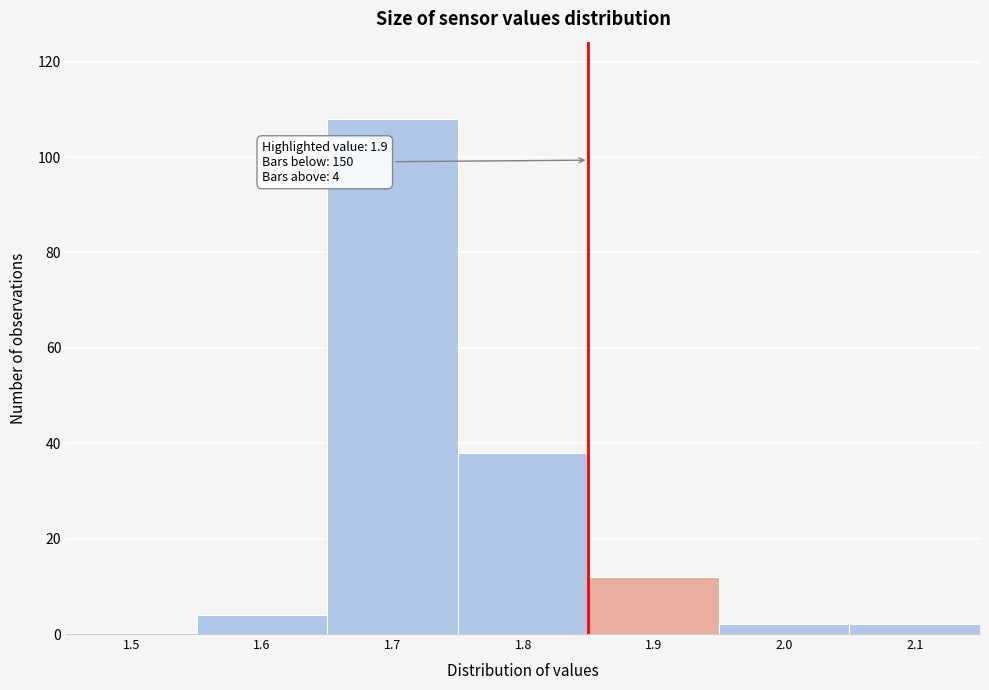

Reading left to right, transcribe all the data shown in this chart.

1.5=0	1.6=4	1.7=108	1.8=38	1.9=12	2.0=2	2.1=2